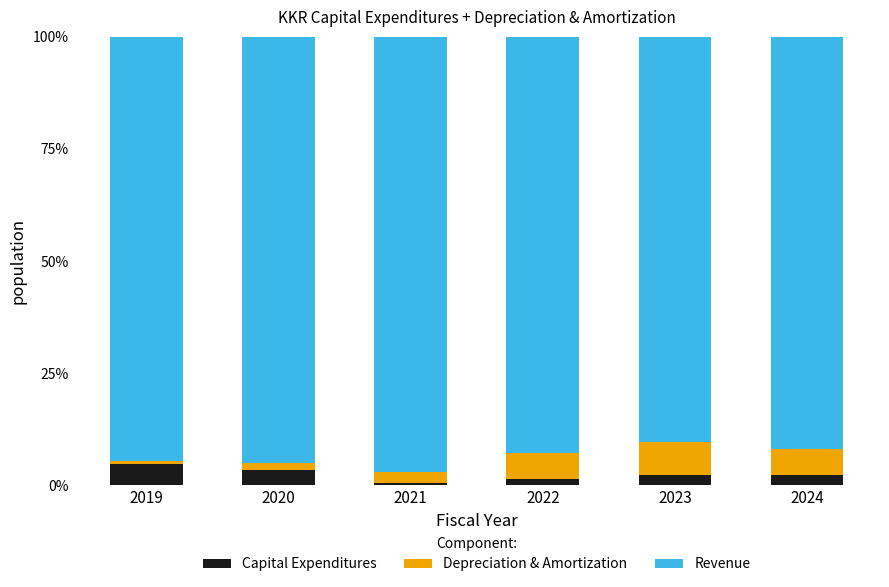

What is the maximum value for Capital Expenditures?

4.6